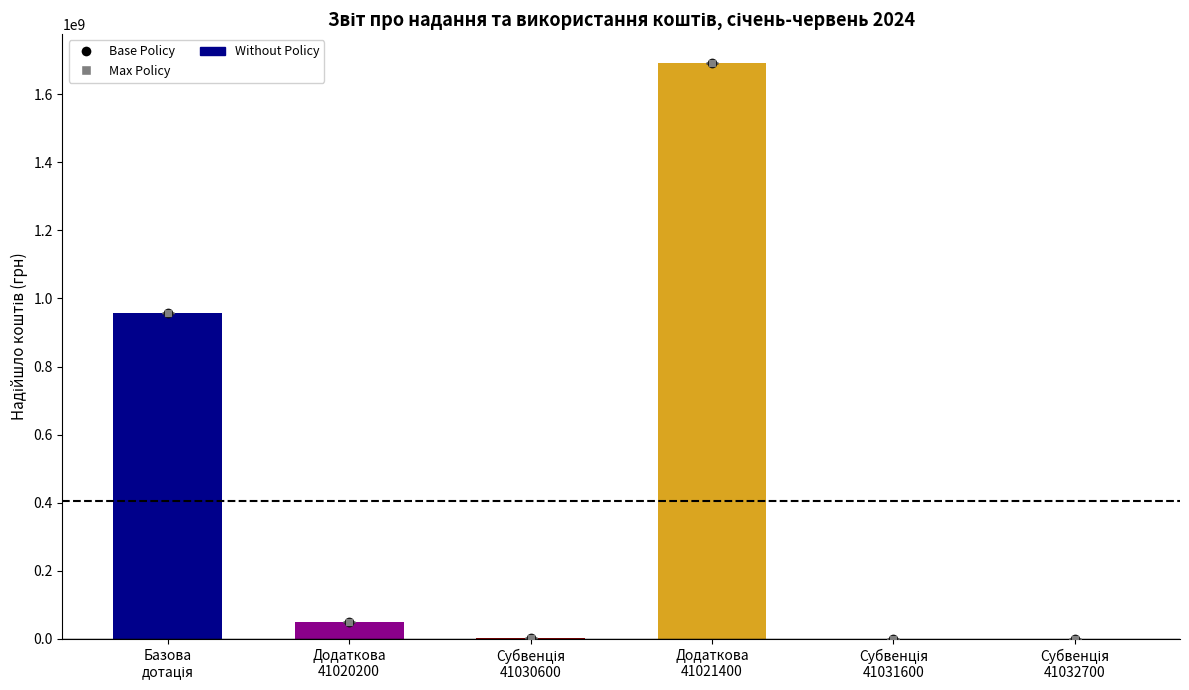

What is the maximum value shown in the chart?

1691662000